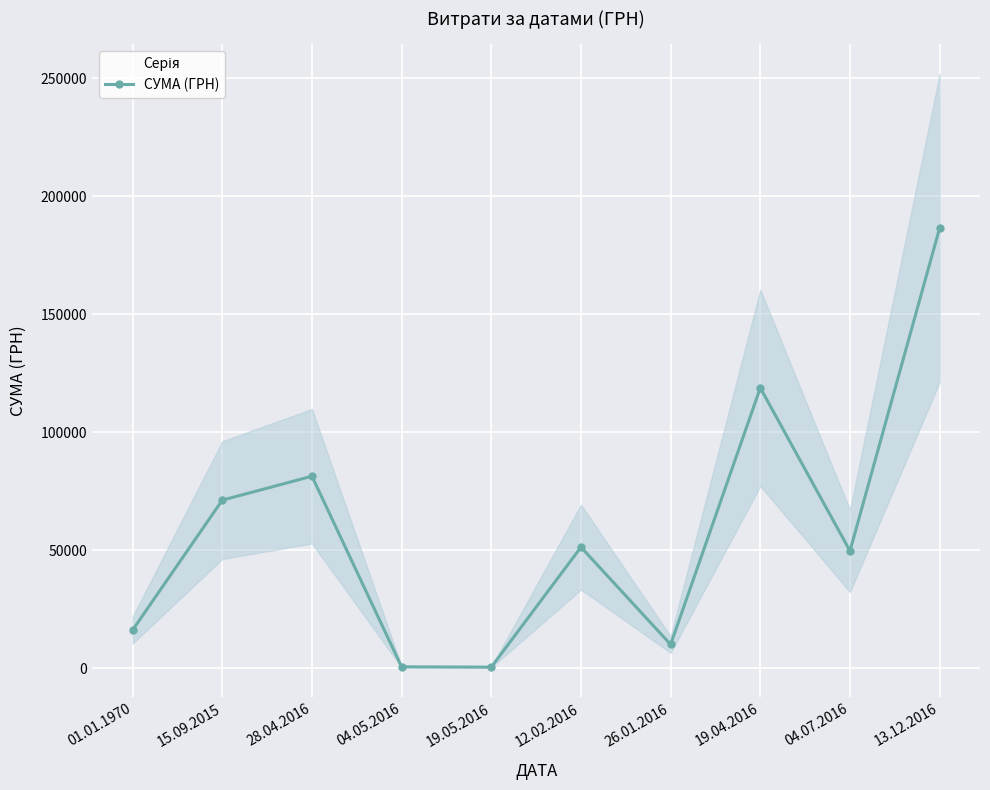

True or false: the data has more than 0 interior local peaks.

True